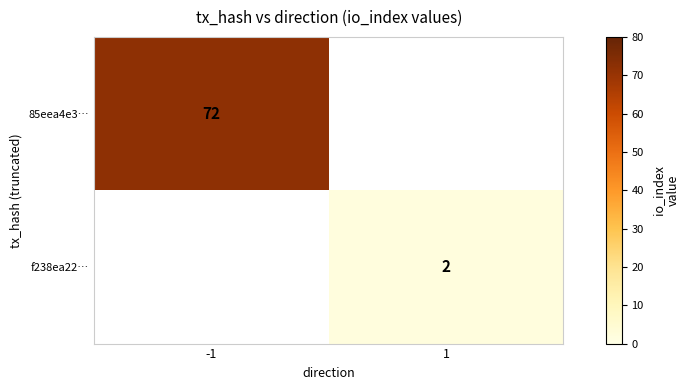

The value of f238ea22… at 1 is 1. True or false?

False